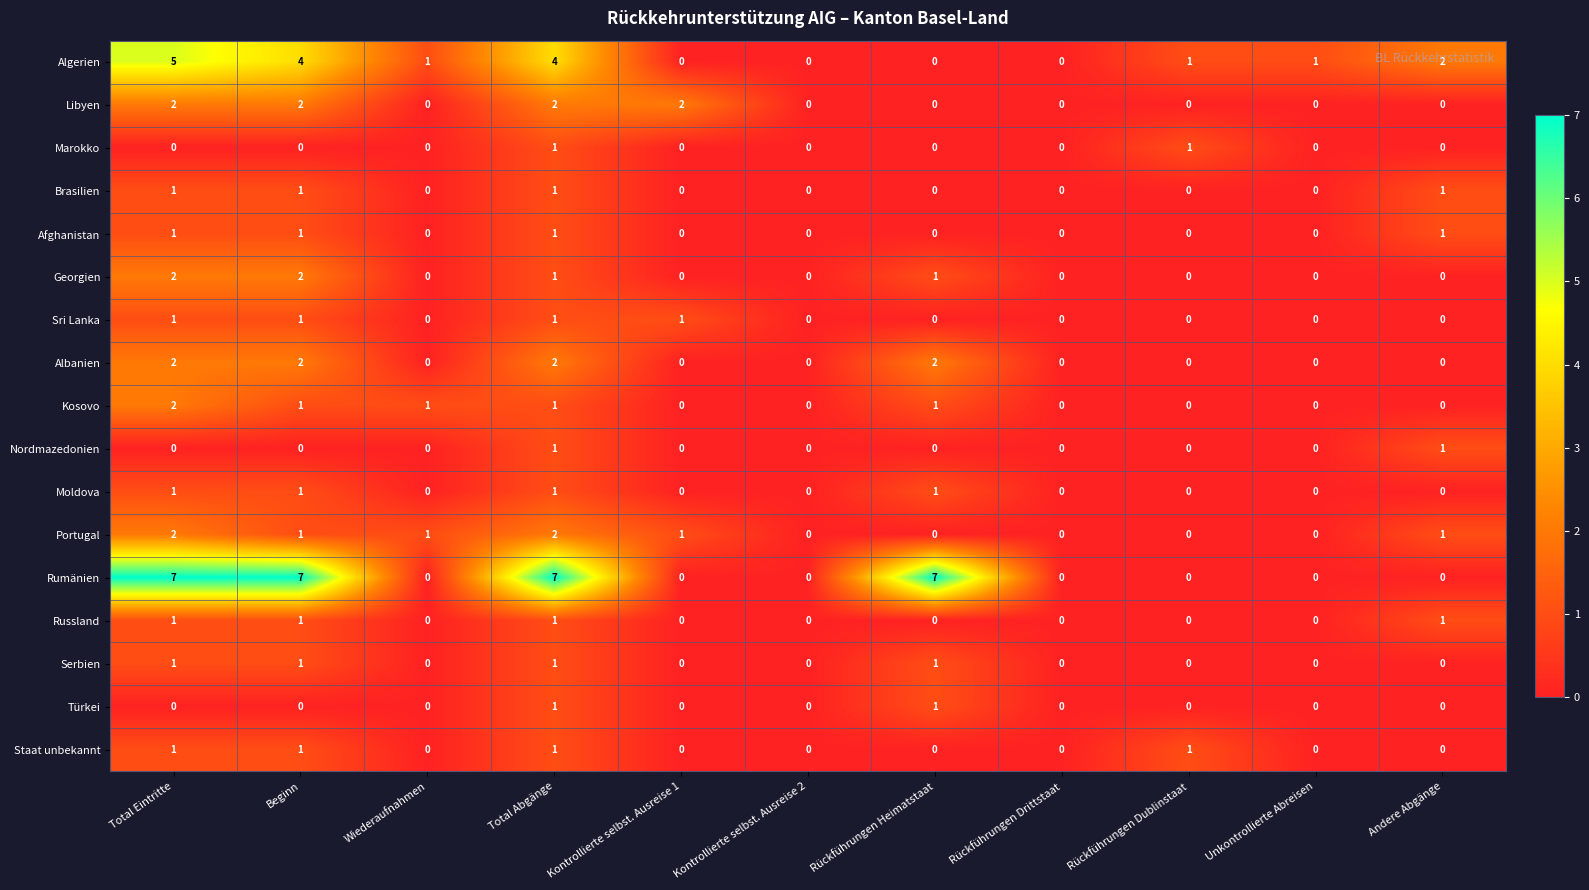

What is the sum of all Algerien values?

18